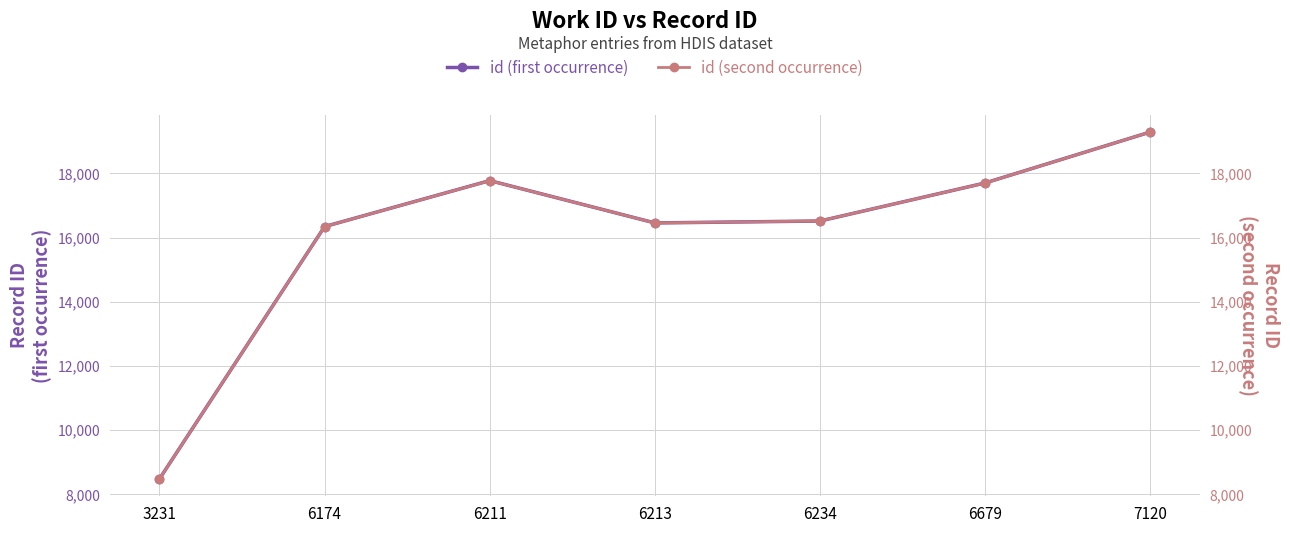

Rank the series by their average value, from lowest to highest.

id (first occurrence), id (second occurrence)